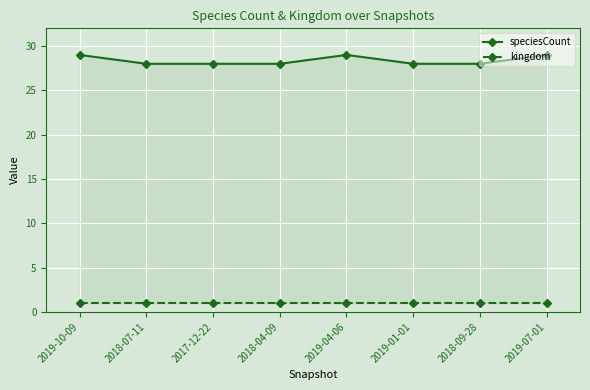

At how many categories does at least one series exceed 25?

8